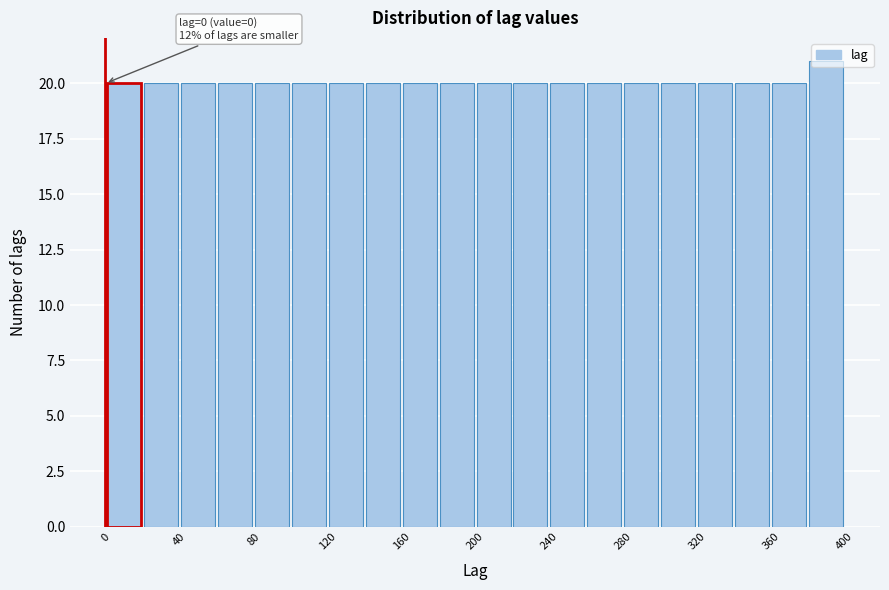

Over which range of the x-axis is the bar tallest?

380 to 400